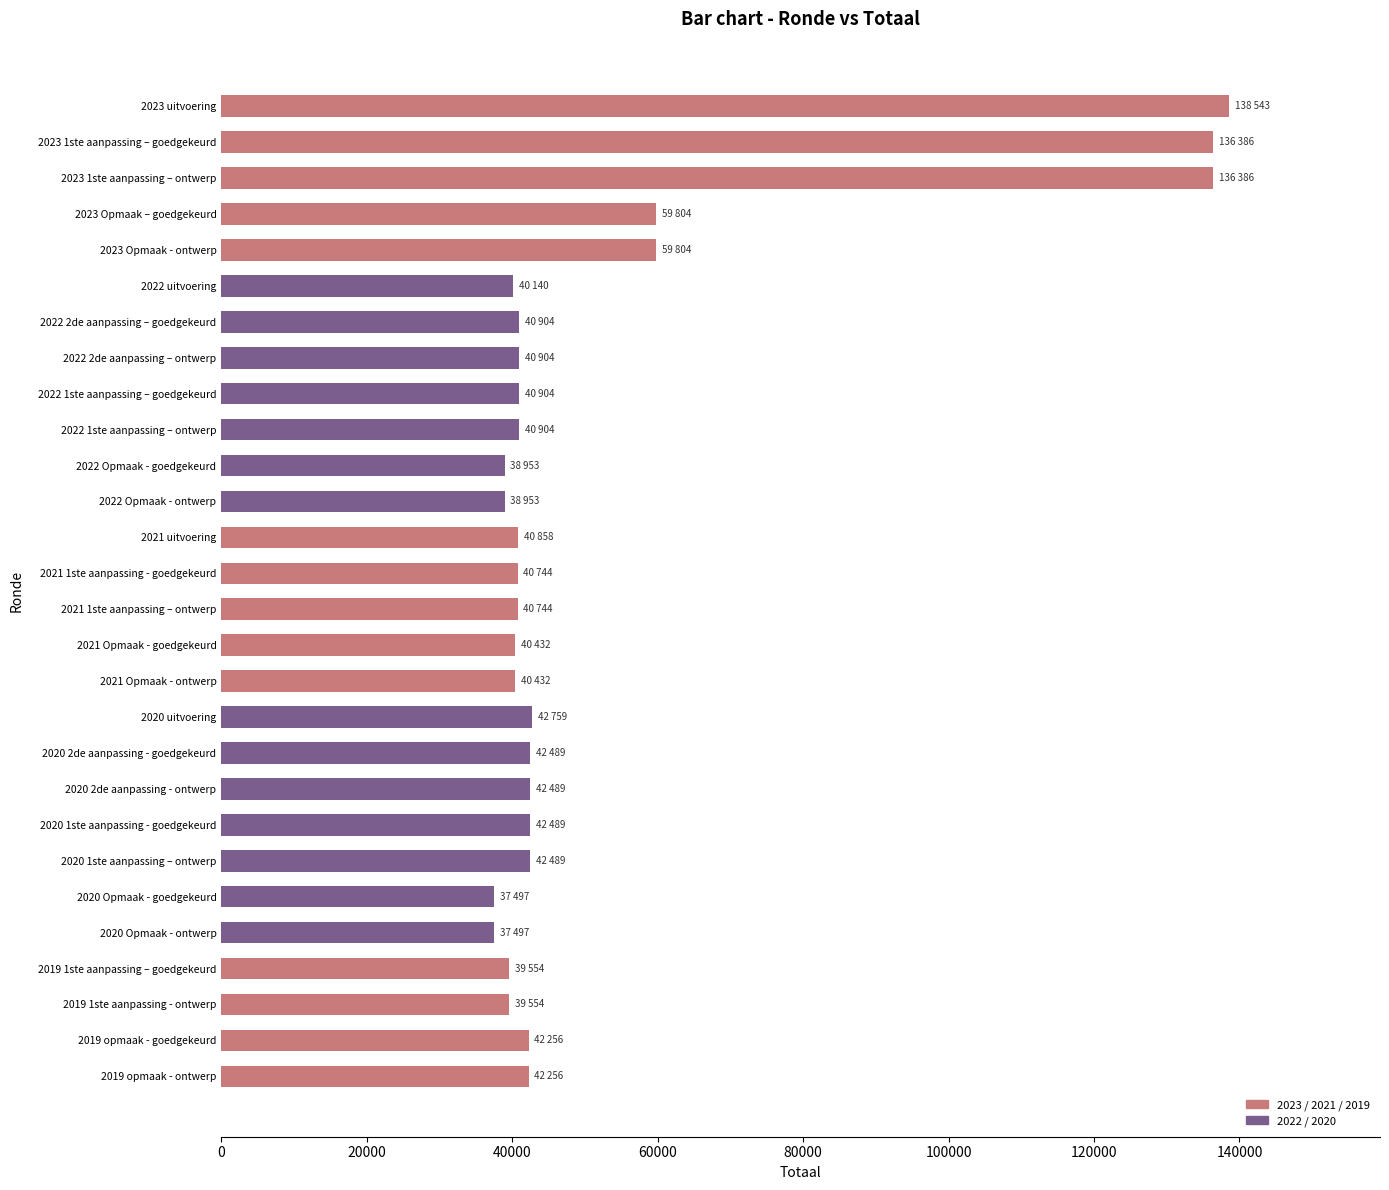

What is the value of the 19th bar from the top?

42489